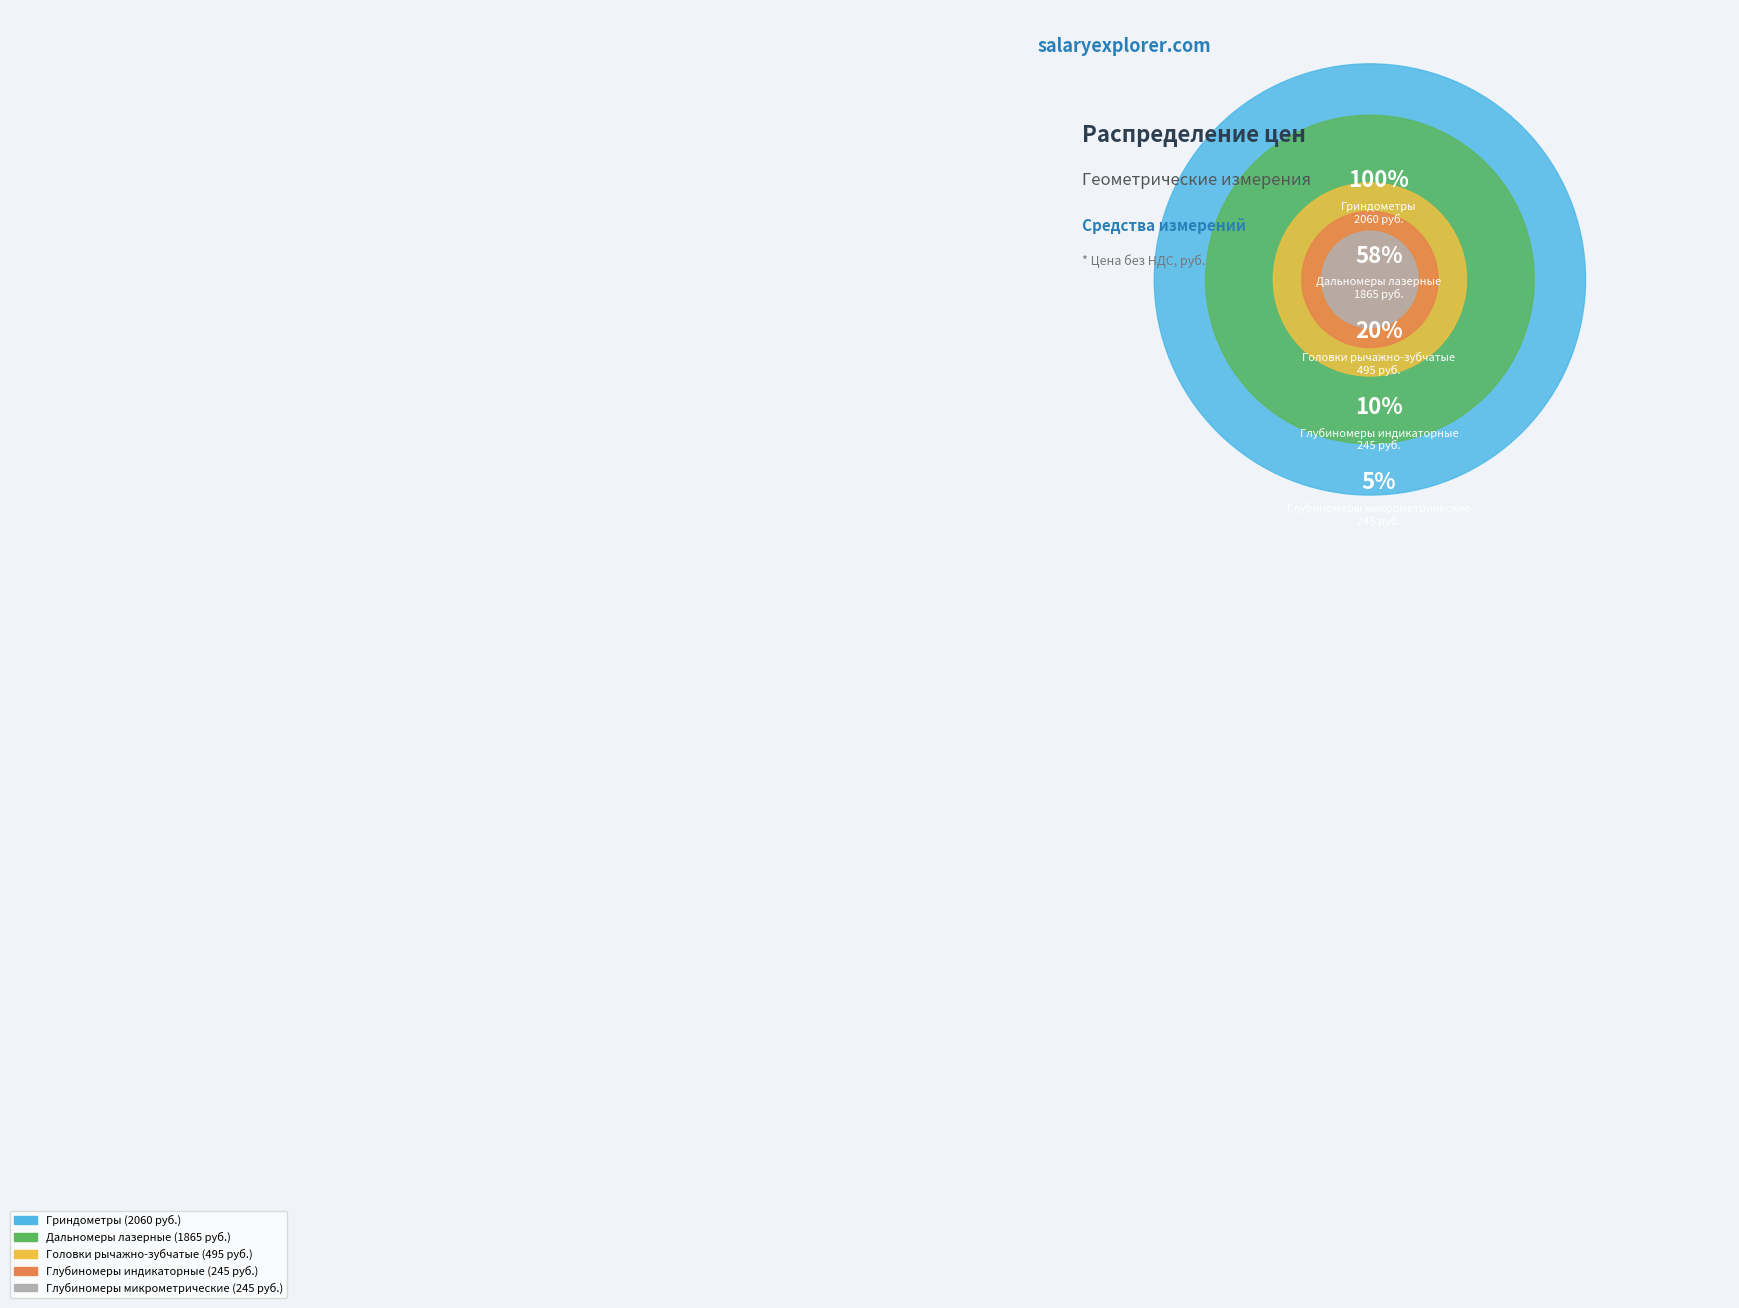

How many segments does this pie chart have?

5